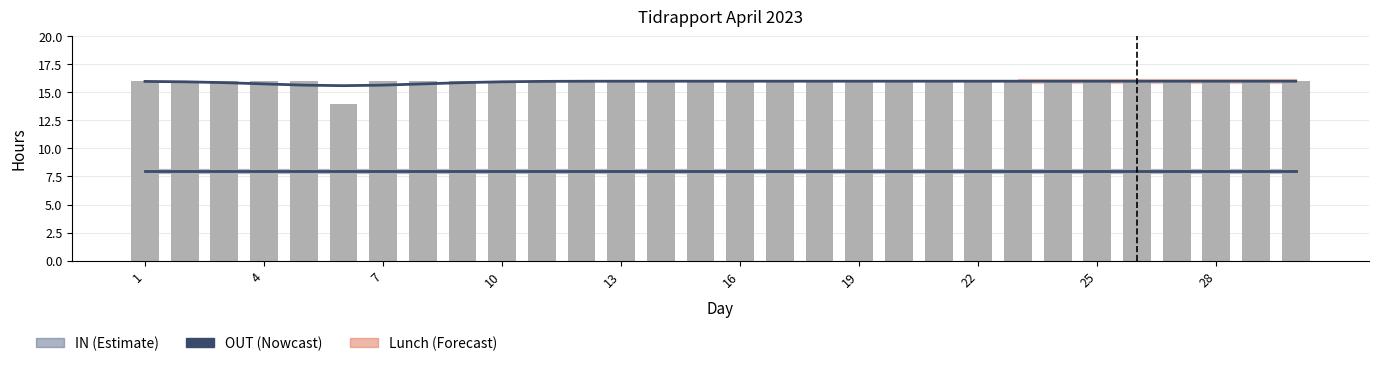

How many values are between 16 and 17?

29